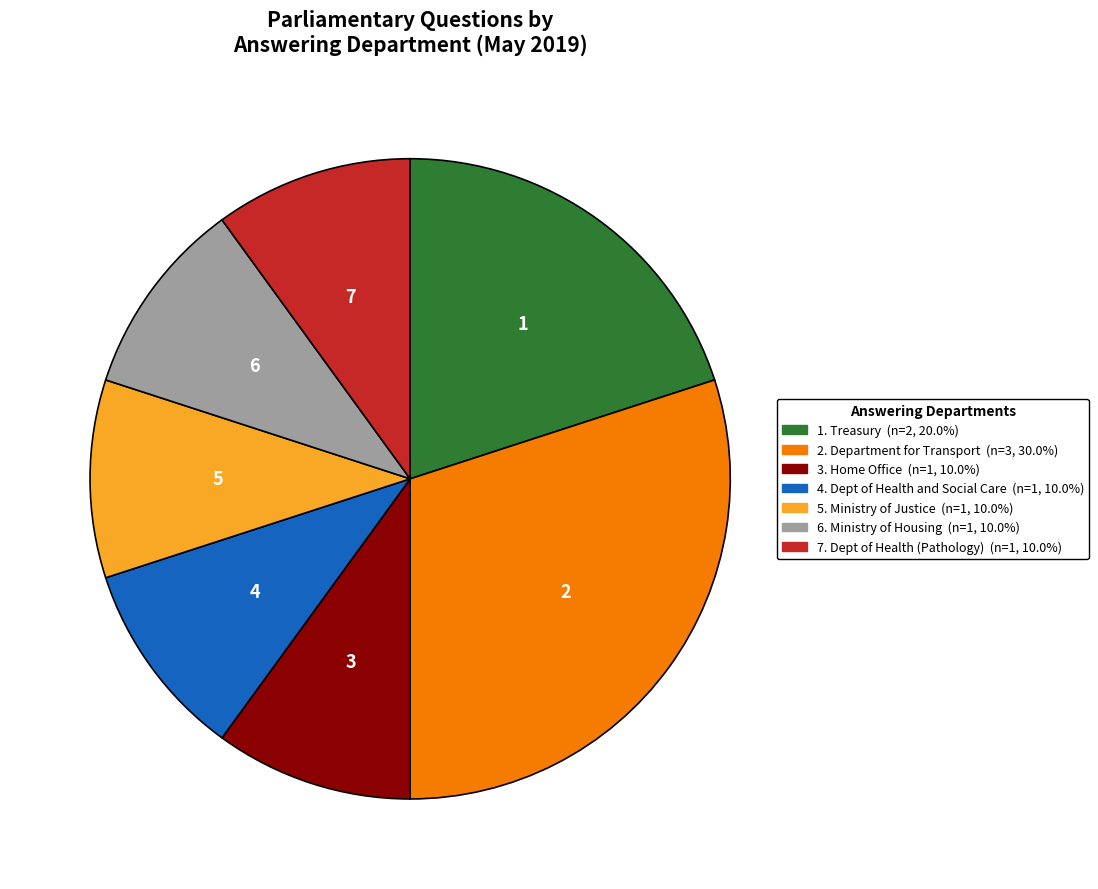

Does any single category account for the majority?

No